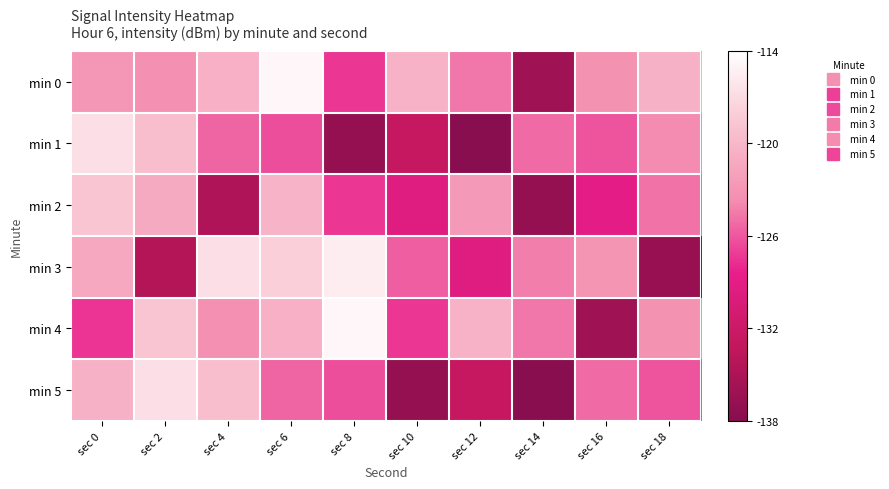

Reading right to left, what are all the values shown in this chart?

min 0: sec 18=-120.5	sec 16=-123.4	sec 14=-136.0	sec 12=-124.7	sec 10=-120.4	sec 8=-127.3	sec 6=-114.7	sec 4=-120.6	sec 2=-123.4	sec 0=-122.9
min 1: sec 18=-123.8	sec 16=-126.1	sec 14=-125.1	sec 12=-137.8	sec 10=-132.6	sec 8=-136.8	sec 6=-126.3	sec 4=-125.3	sec 2=-119.3	sec 0=-116.6
min 2: sec 18=-124.8	sec 16=-129.1	sec 14=-136.8	sec 12=-122.7	sec 10=-129.5	sec 8=-127.3	sec 6=-120.3	sec 4=-134.8	sec 2=-121.2	sec 0=-118.7
min 3: sec 18=-136.6	sec 16=-123.0	sec 14=-124.2	sec 12=-129.6	sec 10=-125.7	sec 8=-115.6	sec 6=-117.9	sec 4=-116.7	sec 2=-134.4	sec 0=-121.3
min 4: sec 18=-123.4	sec 16=-136.0	sec 14=-124.7	sec 12=-120.4	sec 10=-127.3	sec 8=-114.7	sec 6=-120.6	sec 4=-123.4	sec 2=-118.7	sec 0=-127.5
min 5: sec 18=-126.1	sec 16=-125.1	sec 14=-137.8	sec 12=-132.6	sec 10=-136.8	sec 8=-126.3	sec 6=-125.3	sec 4=-119.3	sec 2=-116.6	sec 0=-120.5